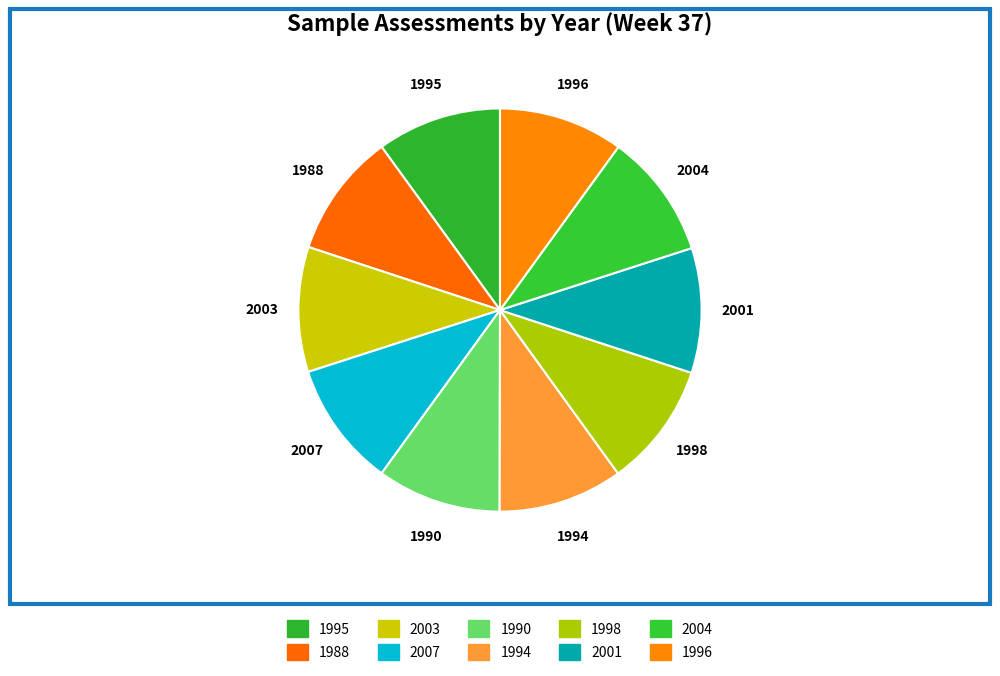

How many segments does this pie chart have?

10